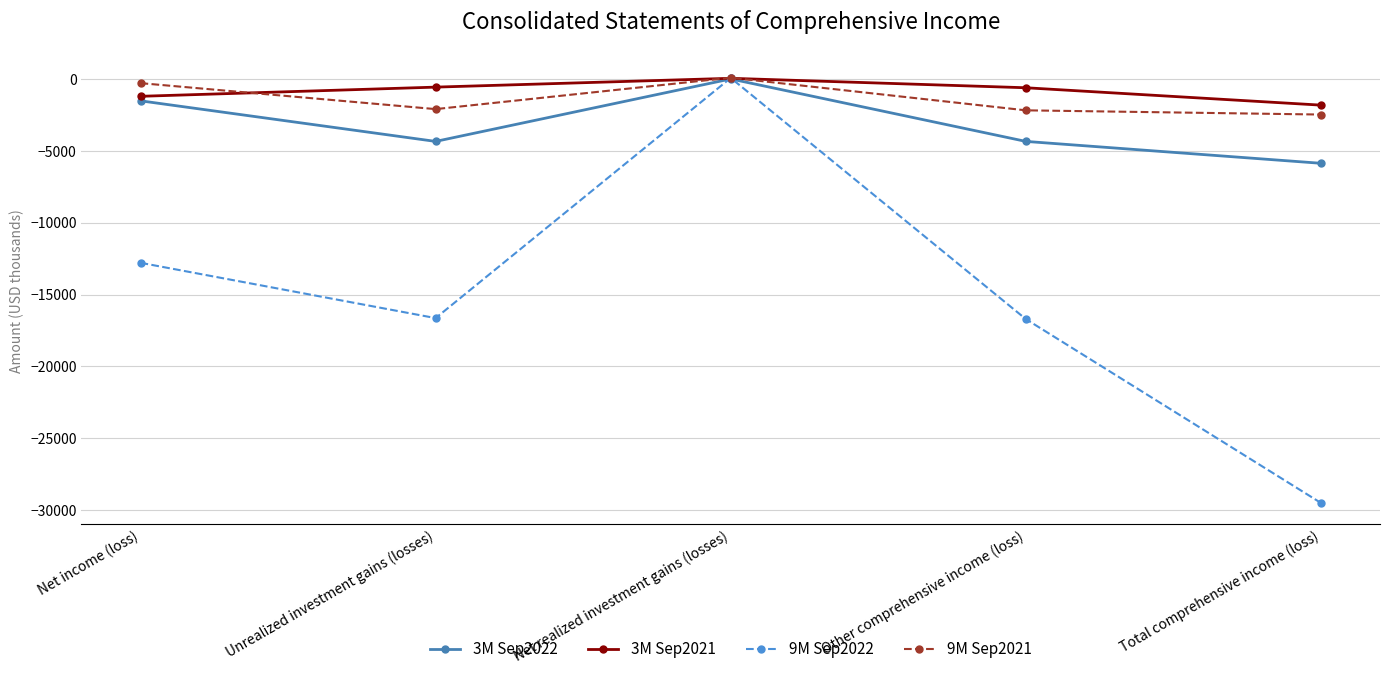

How many interior local peaks does the 9M Sep2021 series have?

1